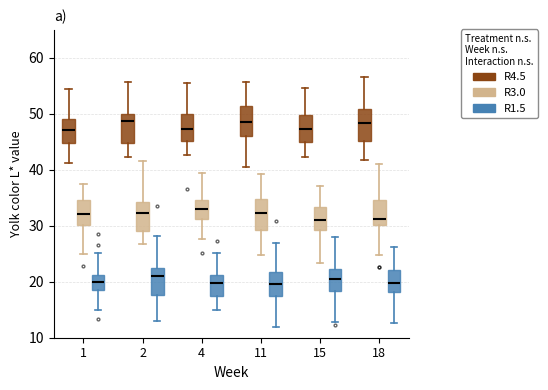

Reading left to right, transcribe this box plot: for each box, give where its median line is, the range the box spans, and where its two whiskers end, as read against the y-axis. The values are not printed on the chart, so give them approximately, as read against the axis.

1 (R4.5): median 47, box 45 to 49, whiskers 41 to 54
1 (R3.0): median 32, box 30 to 35, whiskers 25 to 37
1 (R1.5): median 20, box 18 to 21, whiskers 15 to 25
2 (R4.5): median 49, box 45 to 50, whiskers 42 to 56
2 (R3.0): median 32, box 29 to 34, whiskers 27 to 42
2 (R1.5): median 21, box 18 to 22, whiskers 13 to 28
4 (R4.5): median 47, box 45 to 50, whiskers 43 to 55
4 (R3.0): median 33, box 31 to 35, whiskers 28 to 39
4 (R1.5): median 20, box 17 to 21, whiskers 15 to 25
11 (R4.5): median 49, box 46 to 51, whiskers 41 to 56
11 (R3.0): median 32, box 29 to 35, whiskers 25 to 39
11 (R1.5): median 20, box 17 to 22, whiskers 12 to 27
15 (R4.5): median 47, box 45 to 50, whiskers 42 to 55
15 (R3.0): median 31, box 29 to 33, whiskers 23 to 37
15 (R1.5): median 20, box 18 to 22, whiskers 13 to 28
18 (R4.5): median 48, box 45 to 51, whiskers 42 to 57
18 (R3.0): median 31, box 30 to 35, whiskers 25 to 41
18 (R1.5): median 20, box 18 to 22, whiskers 13 to 26